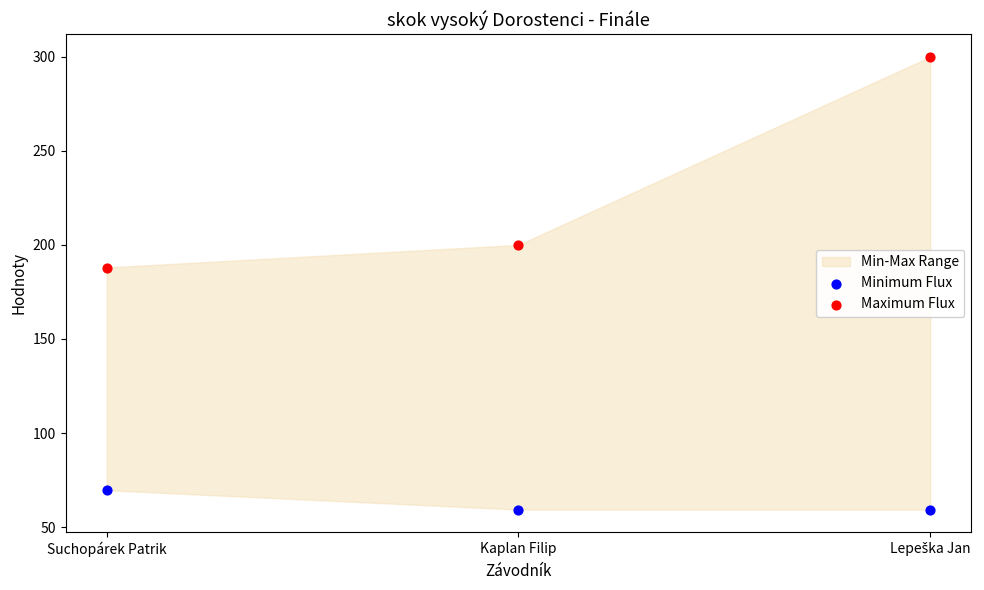

Across all series, what Y value is closest to 179?

188.0